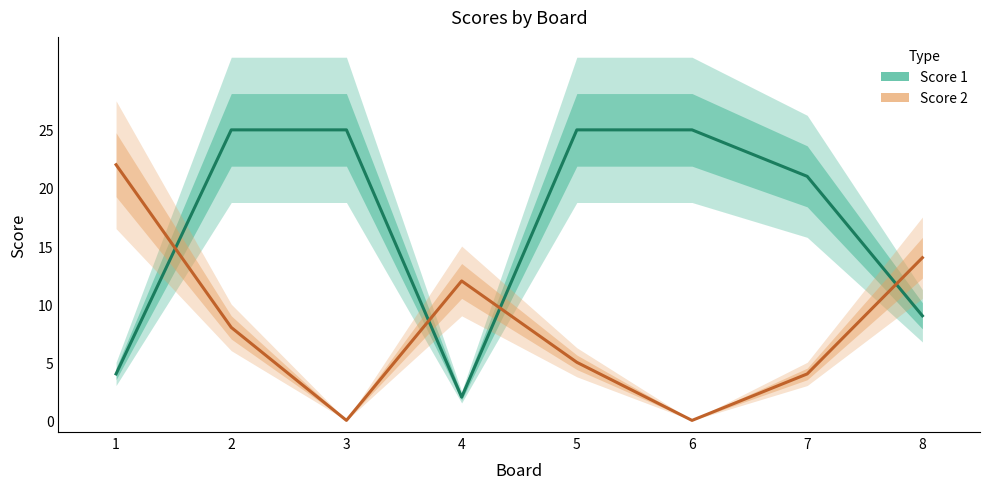

How many intersections are there between Score 2 and Score 1?

4